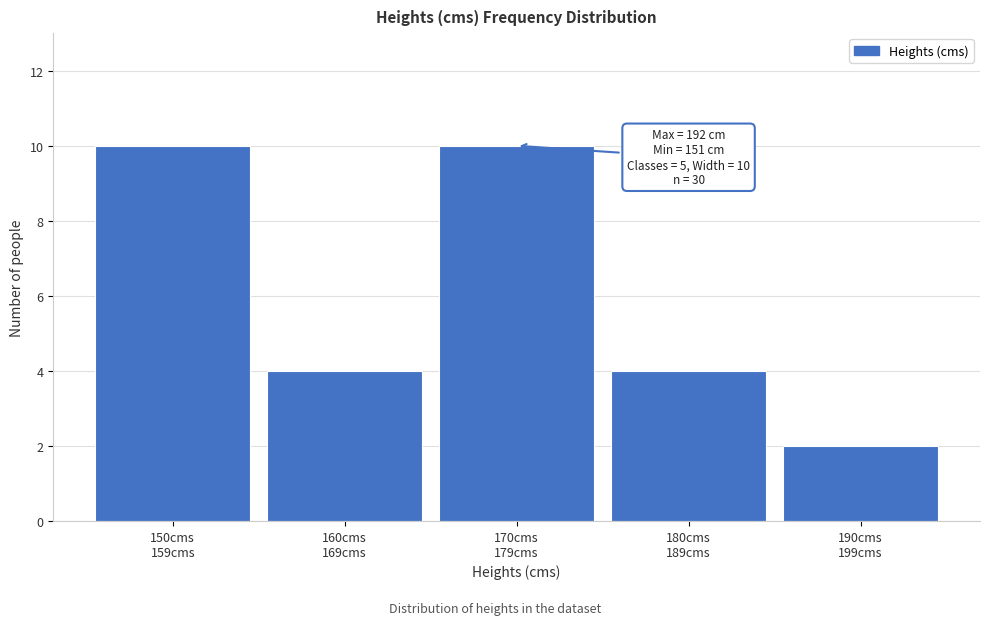

Reading left to right, extract all data points from this chart.

10	4	10	4	2